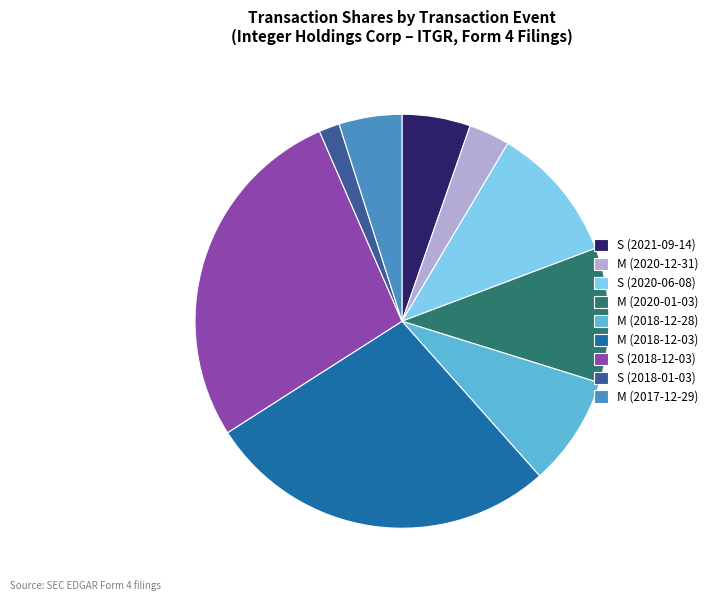

How many slices are in this pie chart?

9